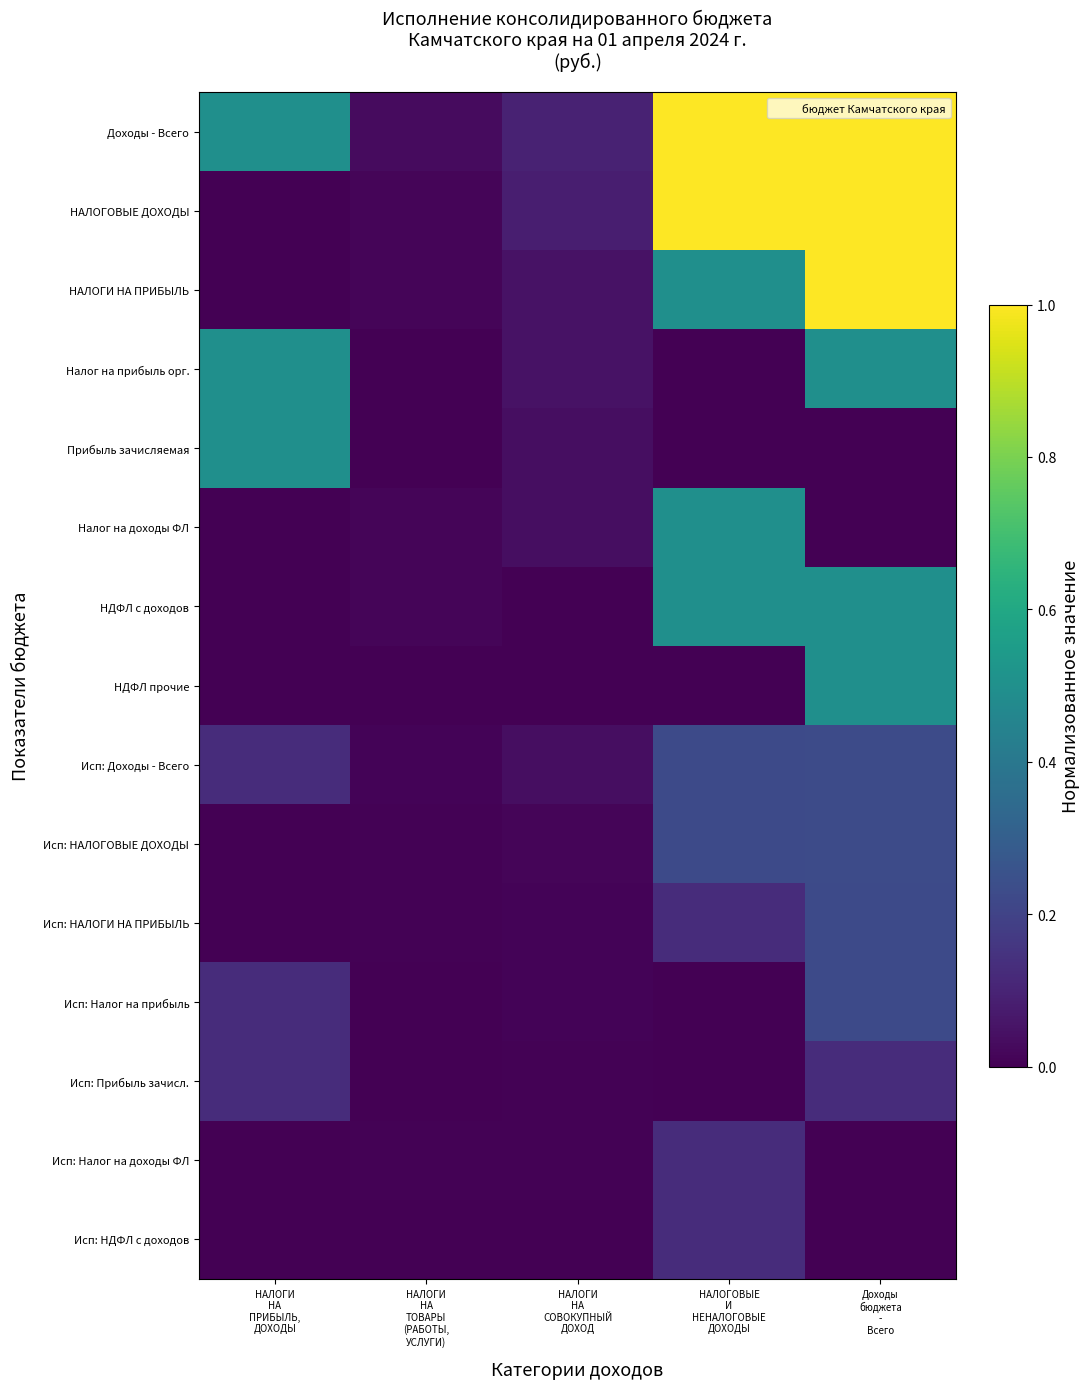

Count the number of data series in this chart.

15